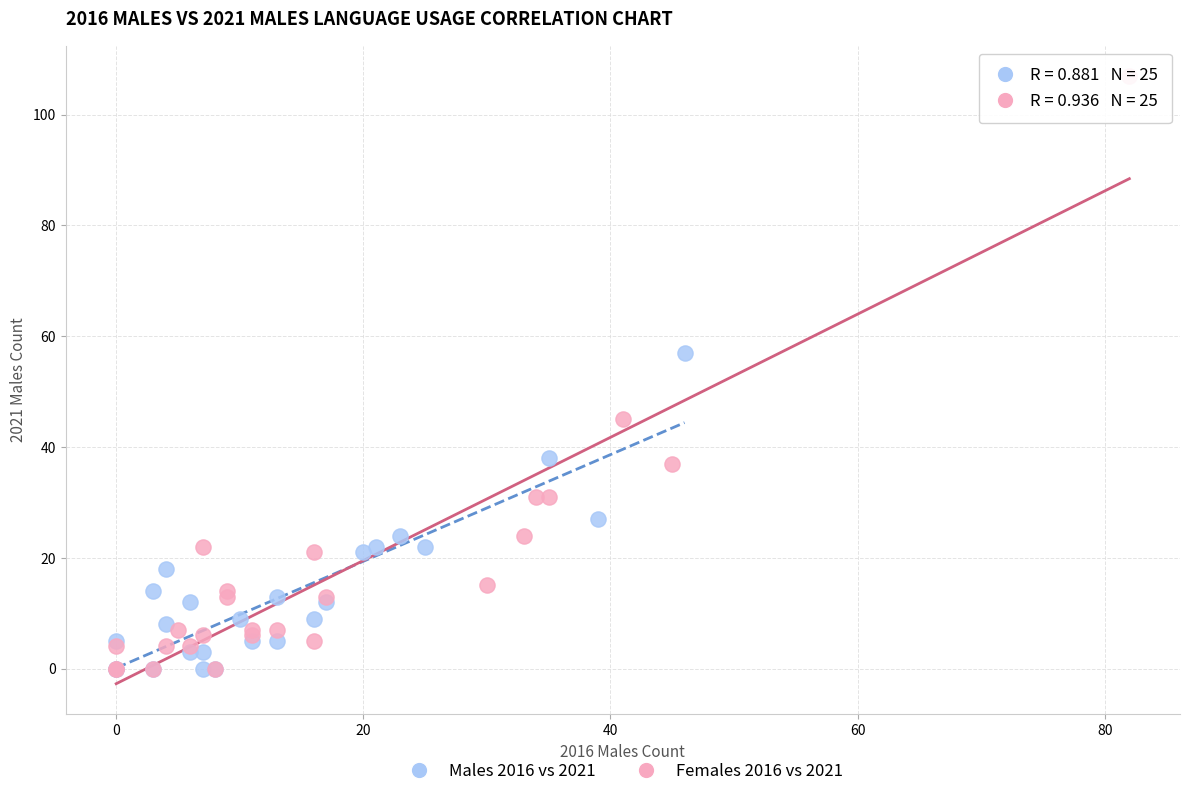

Which series has the widest spread of Y values?

Females 2016 vs 2021